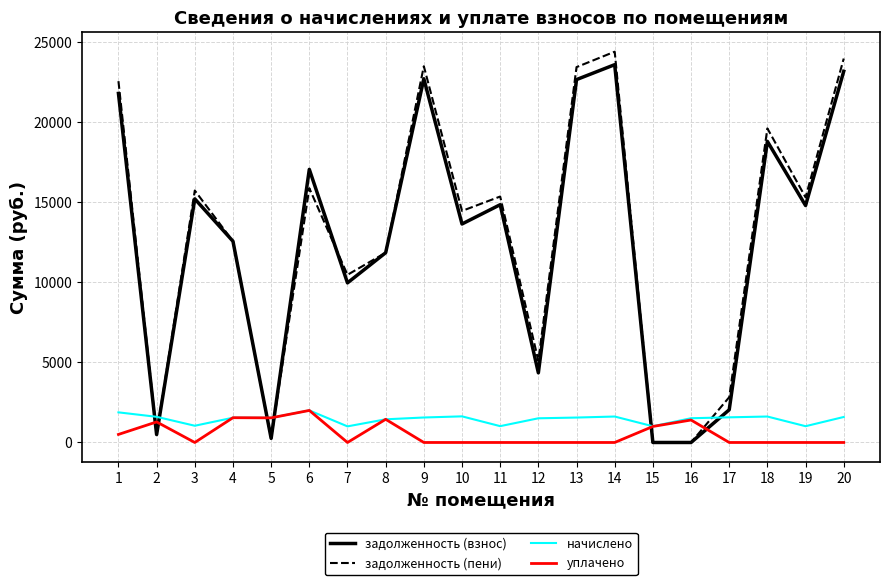

Between 2 and 10, which series saw the biggest shift?

задолженность (пени)